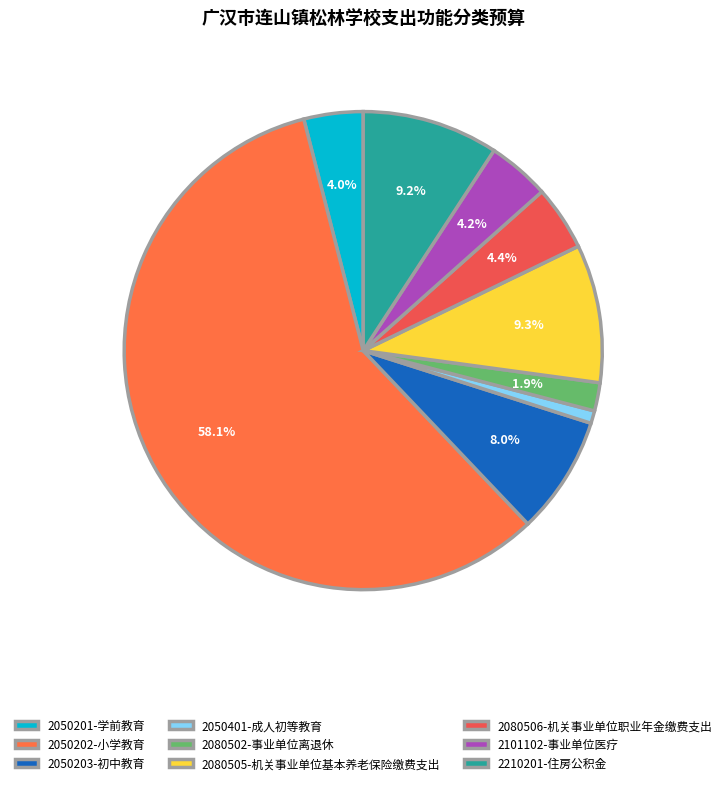

Is it true that 2080506-机关事业单位职业年金缴费支出 is 4% of the pie?

True